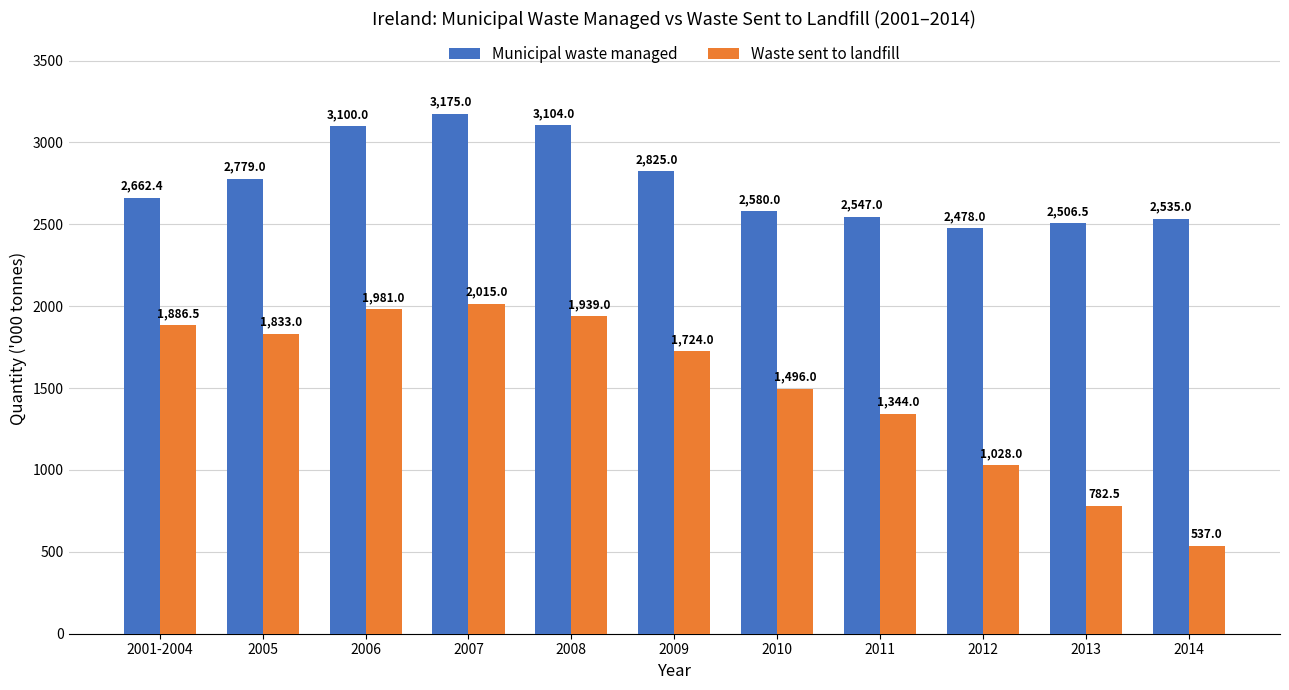

What position from the right is 2006?

9